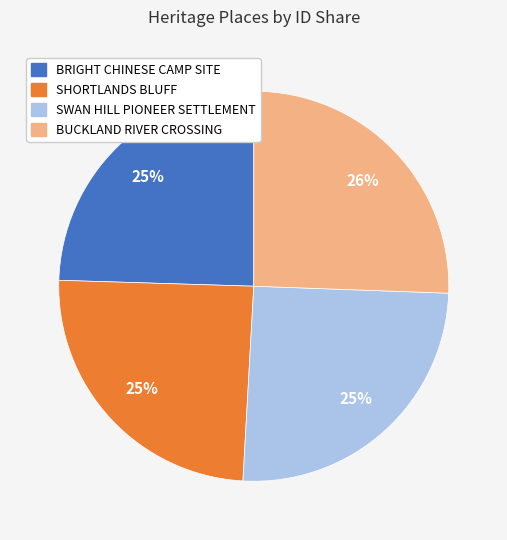

Is it true that SHORTLANDS BLUFF is 25% of the pie?

True